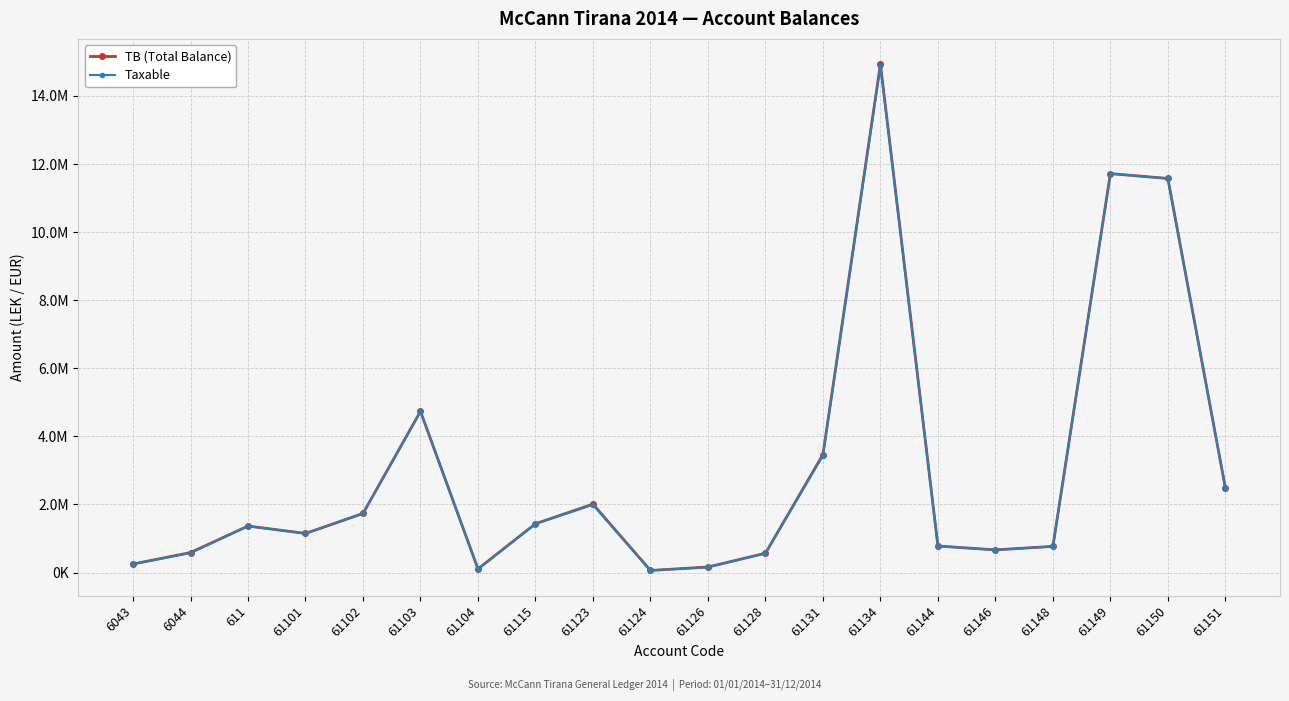

What is the total value across all series at 61102?

3470303.0